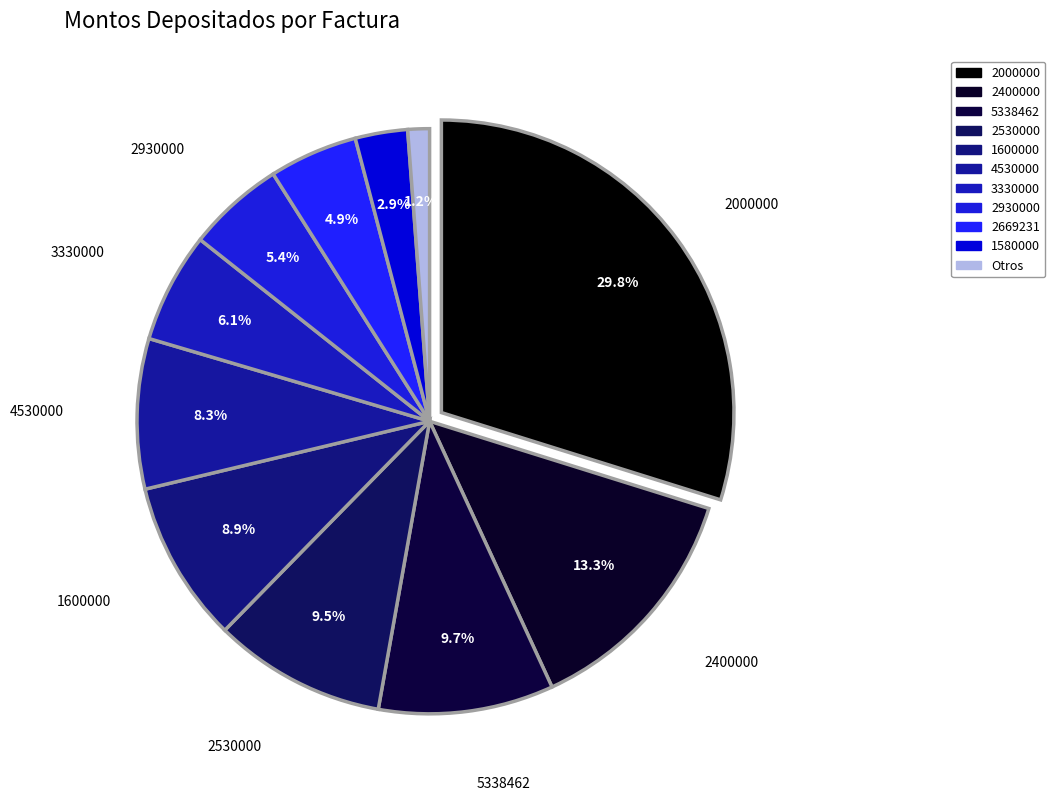

How much of the chart is everything except 1?

98.8%